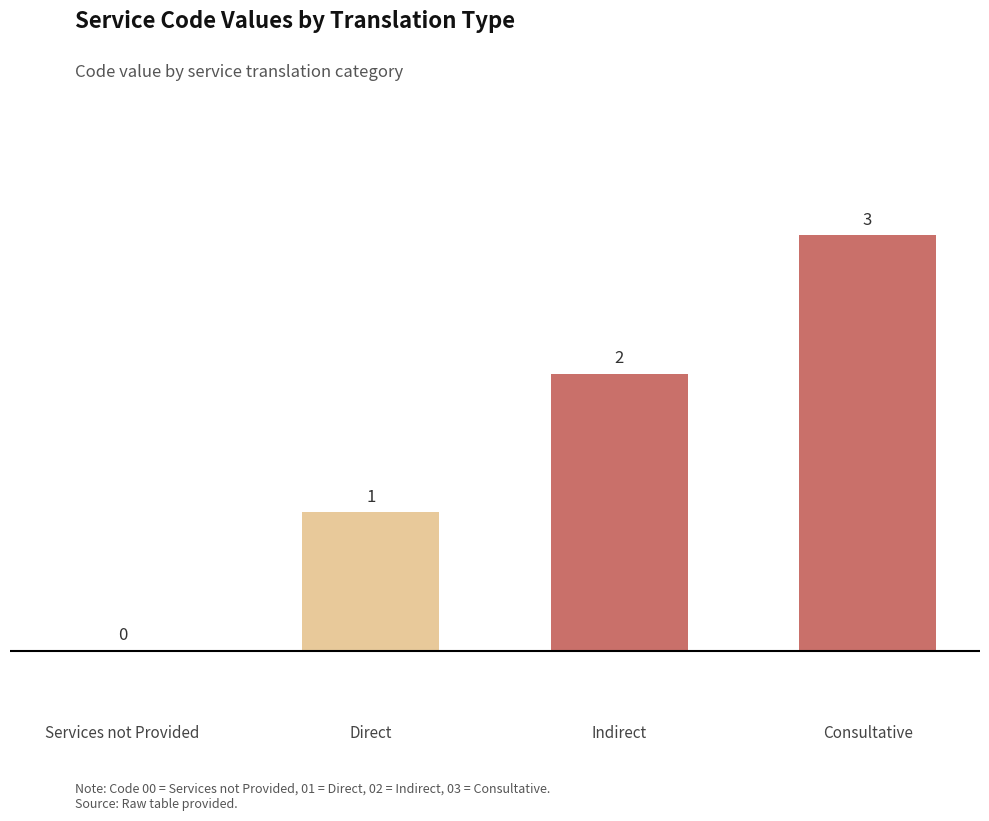

The value at Consultative is 2. True or false?

False